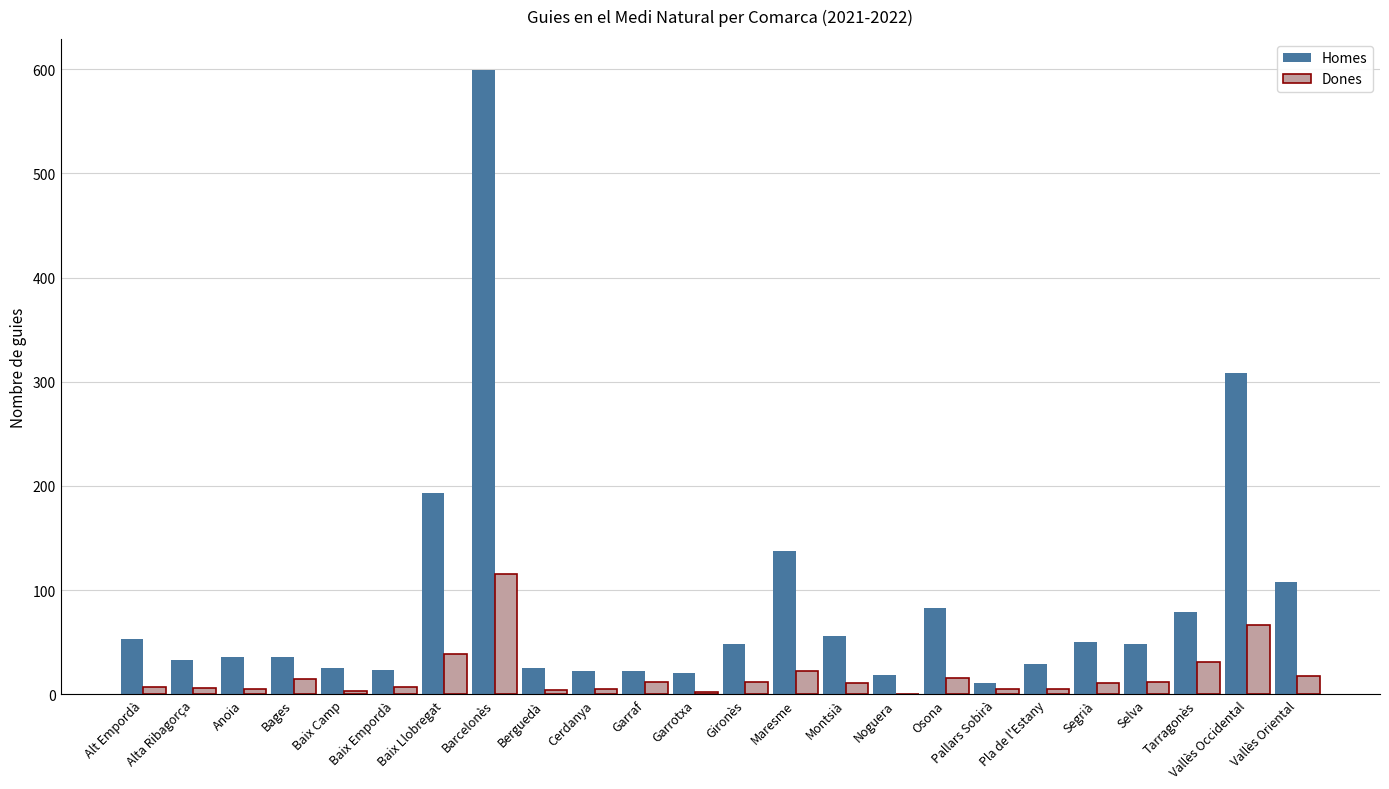

What is the highest value of the Homes series?

599